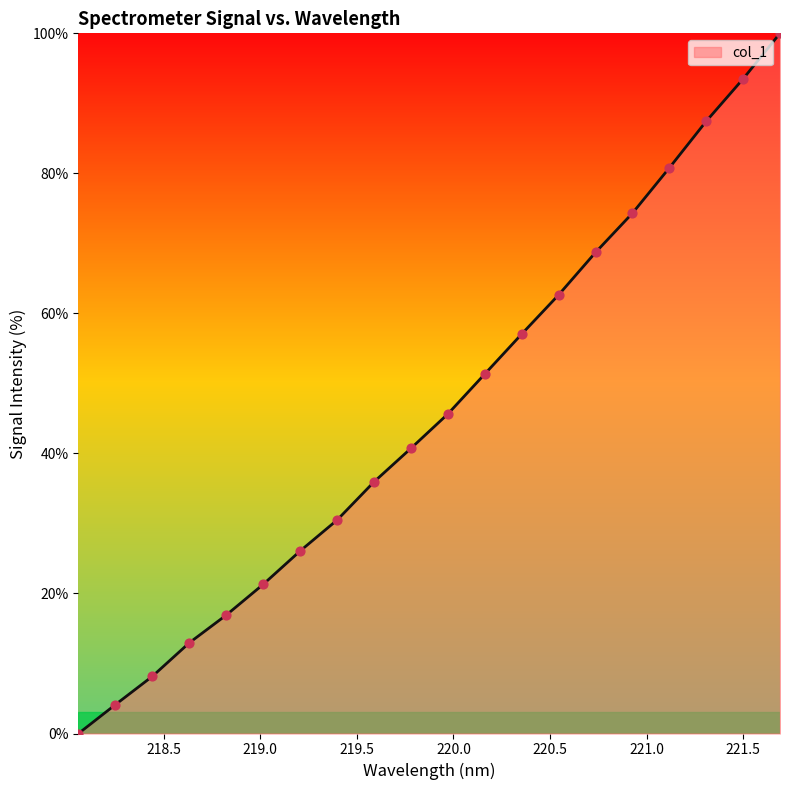

What is the difference between the maximum and minimum values?

100.0